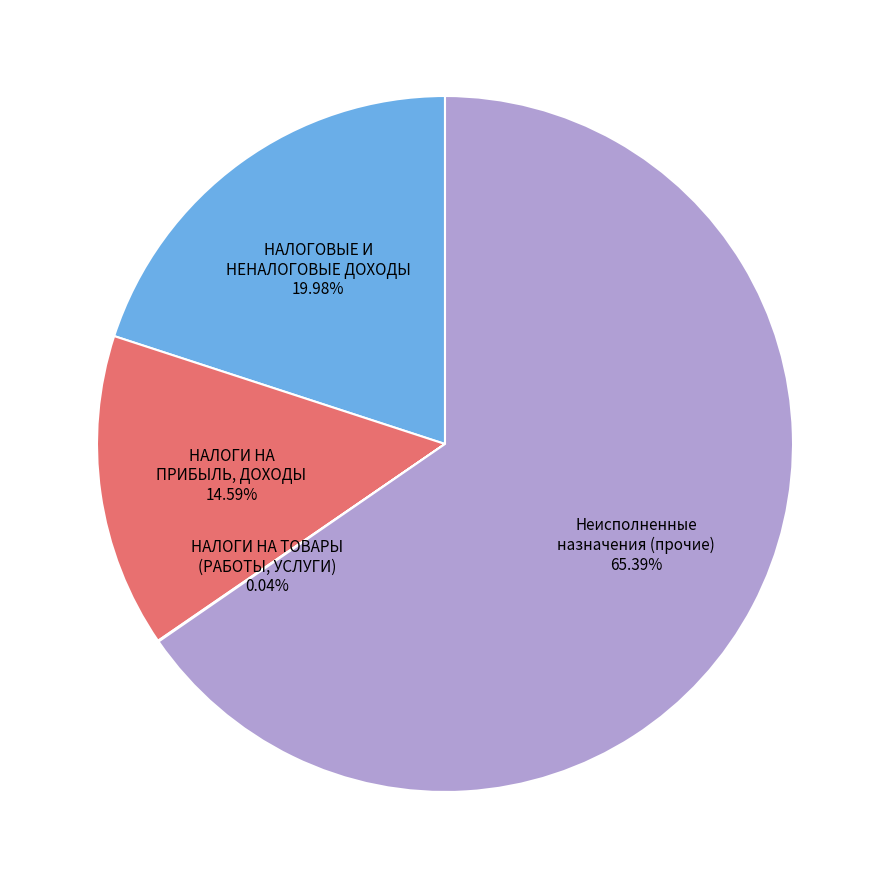

Which has a higher value, Неисполненные назначения (прочие) or НАЛОГОВЫЕ И НЕНАЛОГОВЫЕ ДОХОДЫ?

Неисполненные назначения (прочие)